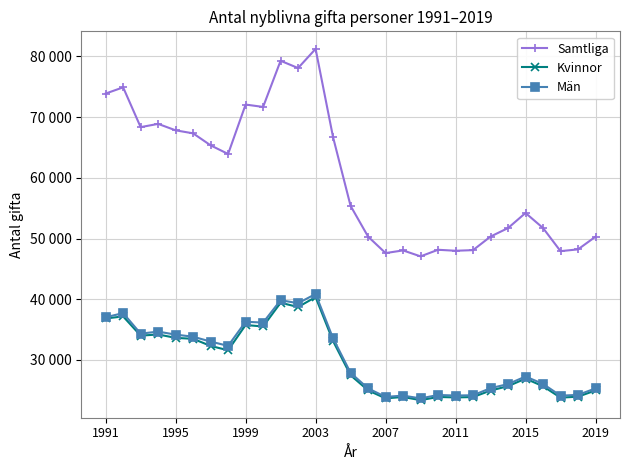

Does the chart have visible grid lines?

Yes